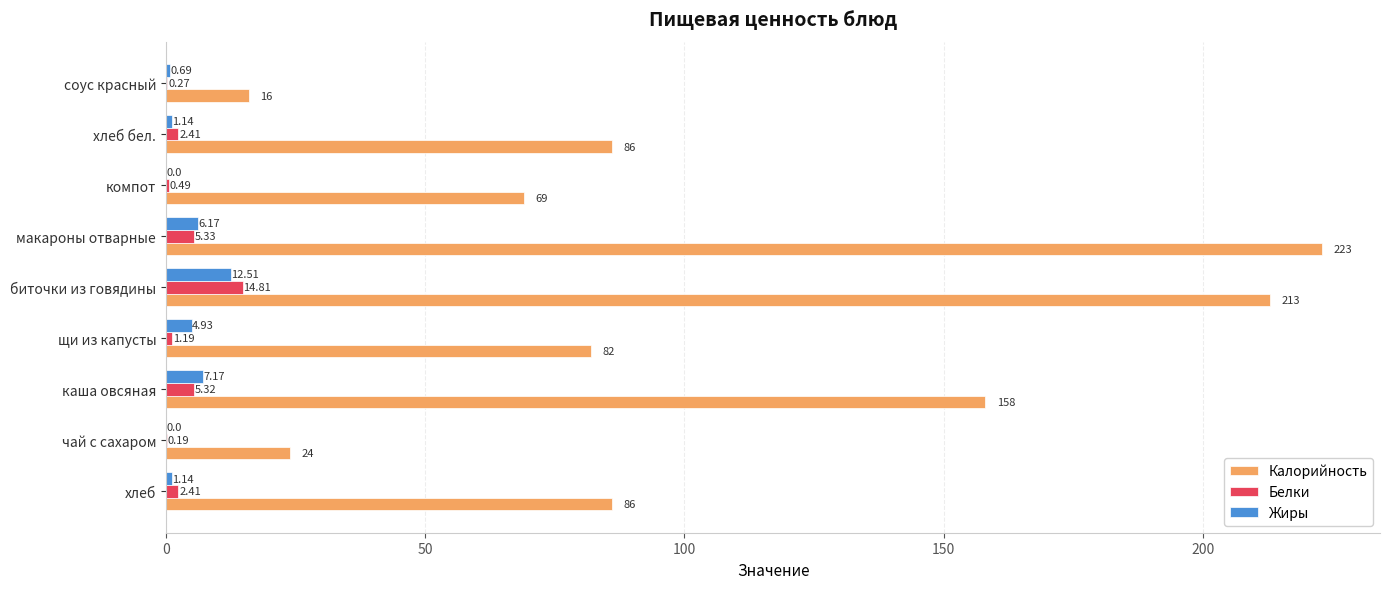

What are all the series names shown in the legend?

Калорийность, Белки, Жиры